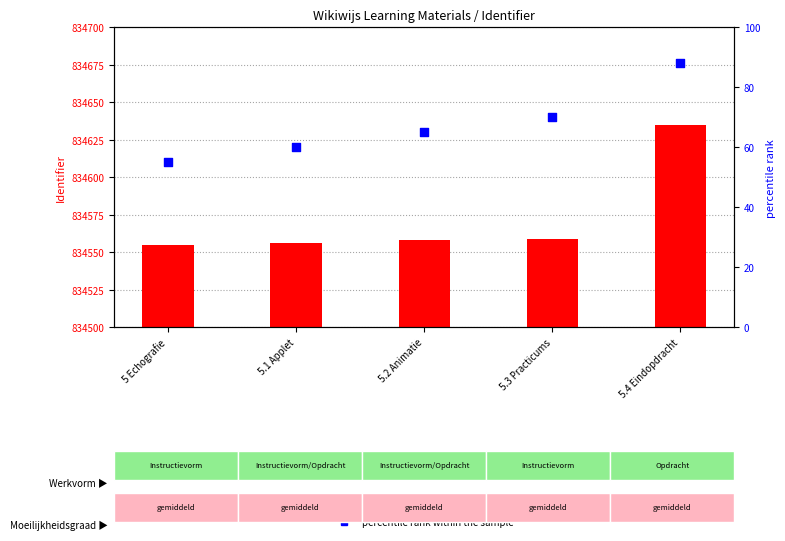

Which series reaches the minimum Y coordinate?

Identifier (raw value)